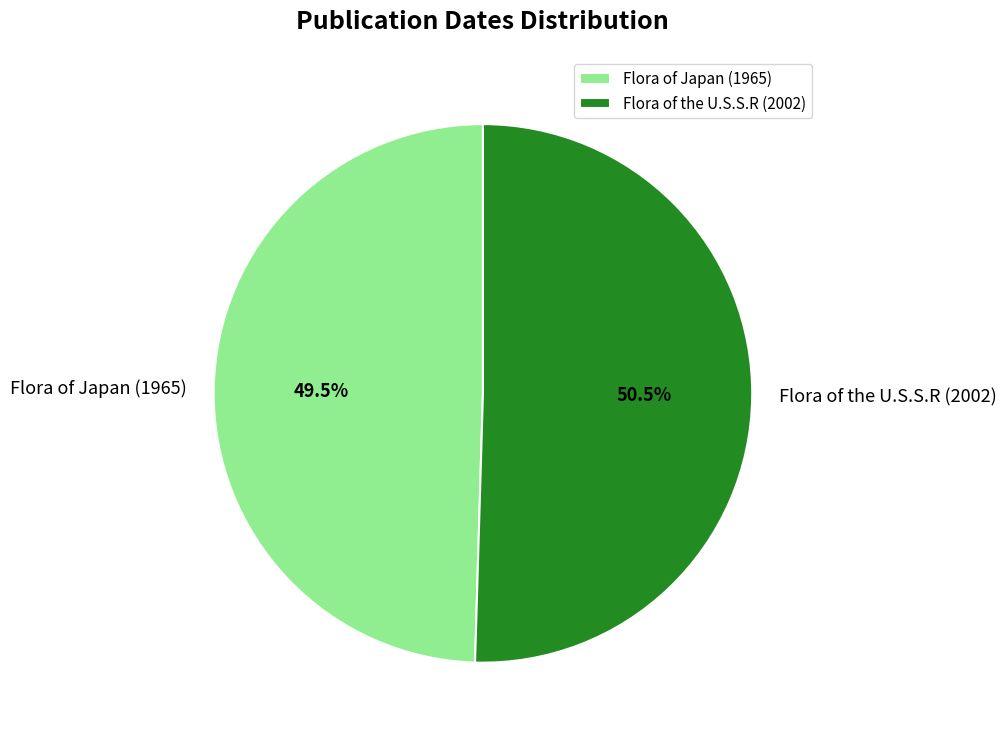

What is the majority slice?

Flora of the U.S.S.R (2002)